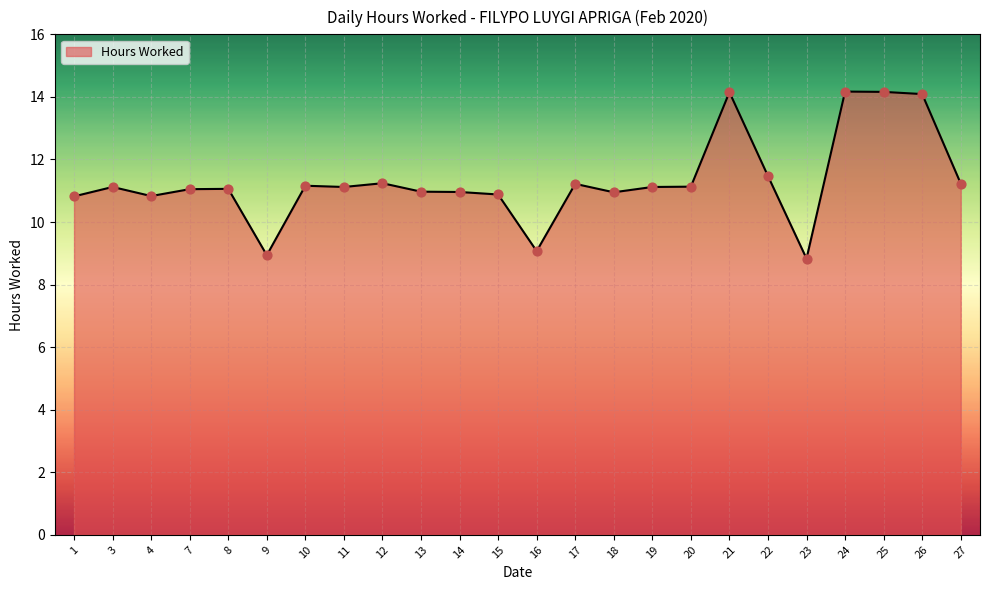

Between 22 and 15, which is larger?

22